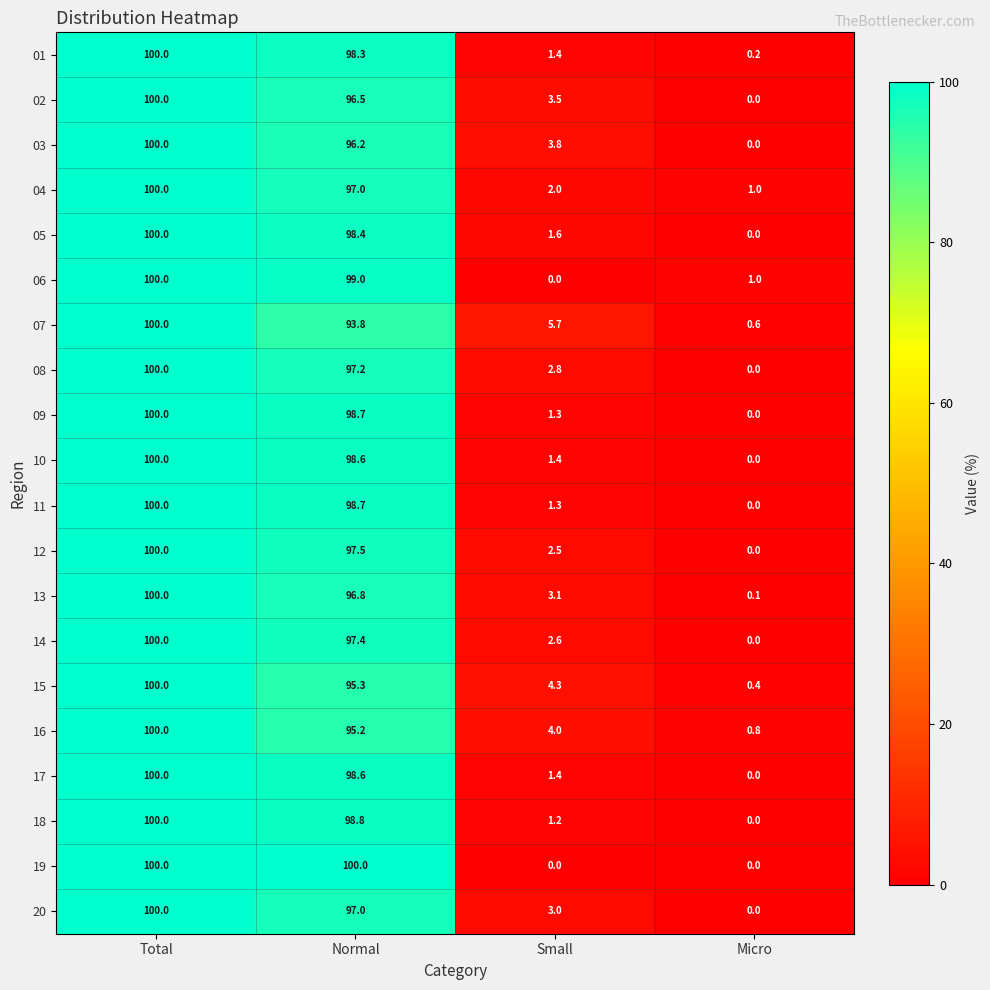

What is the maximum value shown in the chart?

100.0